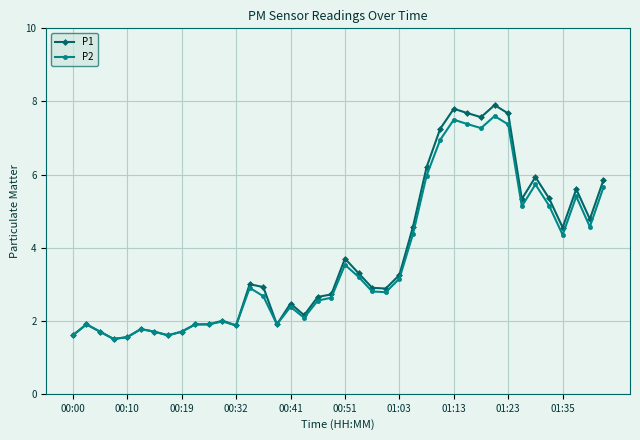

What is the value of the P2 point at the 11th from the left?

1.9